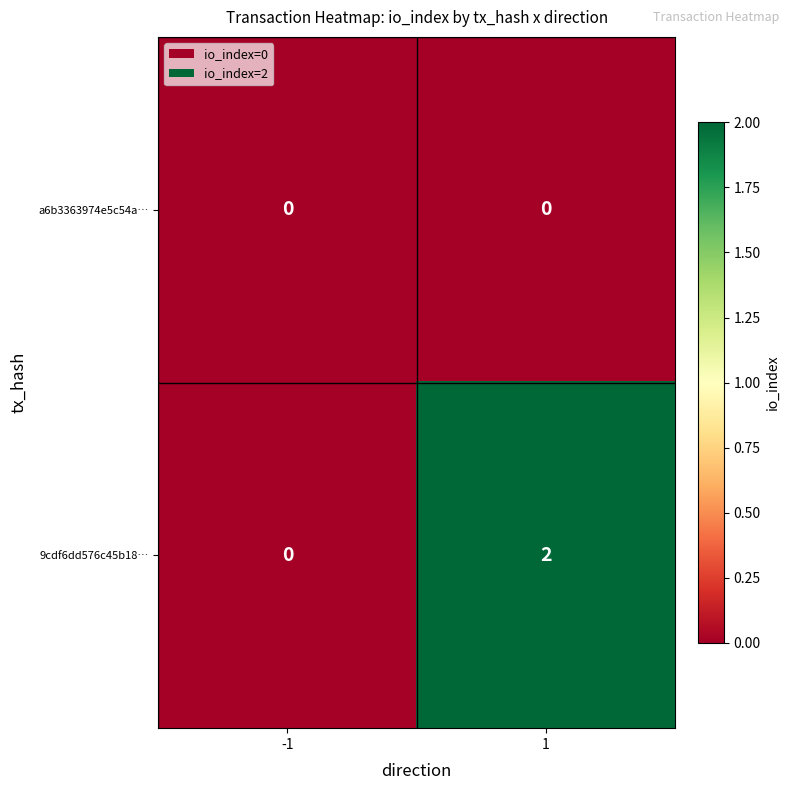

Between -1 and 1, which series saw the biggest shift?

9cdf6dd576c45b18…